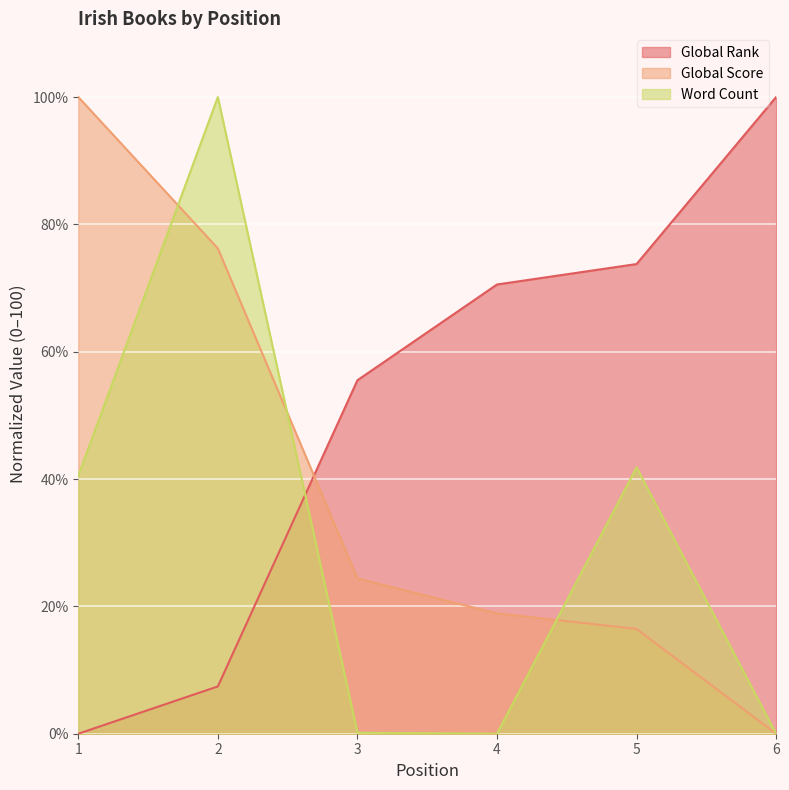

Is the value of Global Rank at 6 greater than the value of Global Score at 2?

Yes